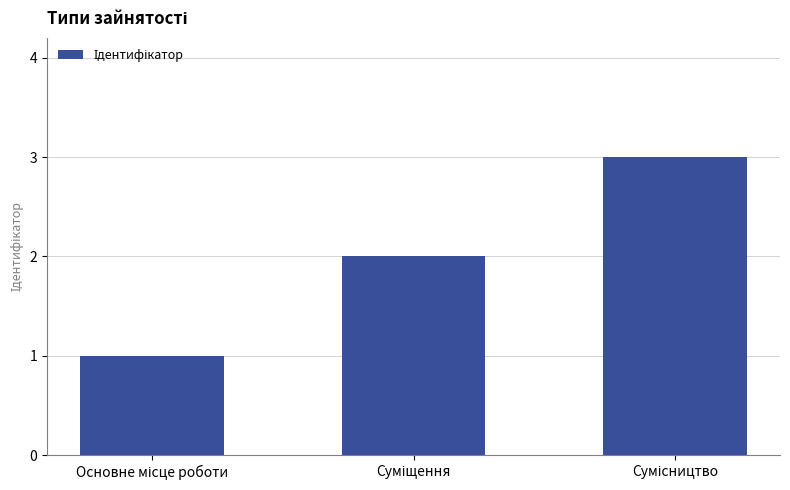

What is the maximum value shown in the chart?

3